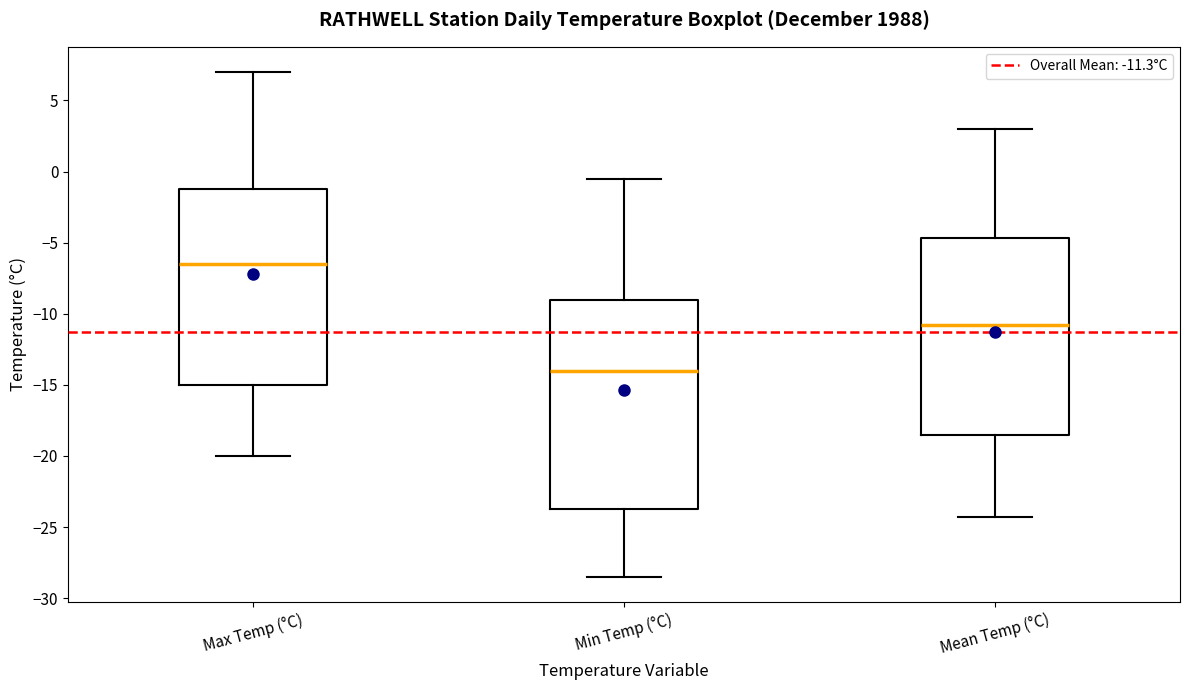

Where does the upper whisker of the box for Min Temp (°C) end on the y-axis? The values are not printed on the chart, so give them approximately, as read against the axis.

-0.5